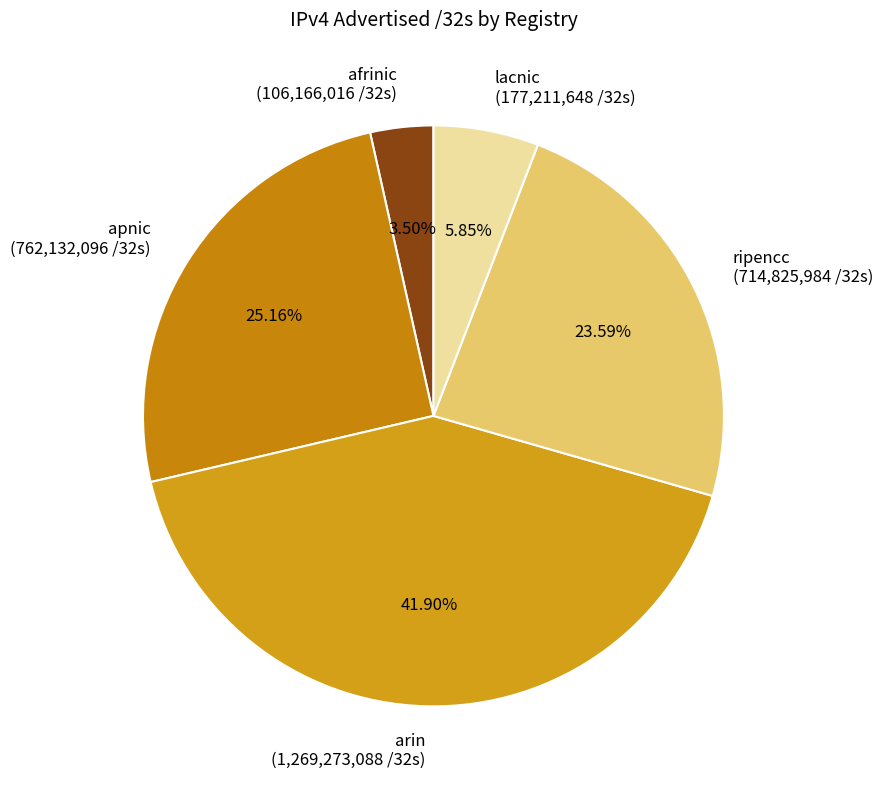

How many segments does this pie chart have?

5